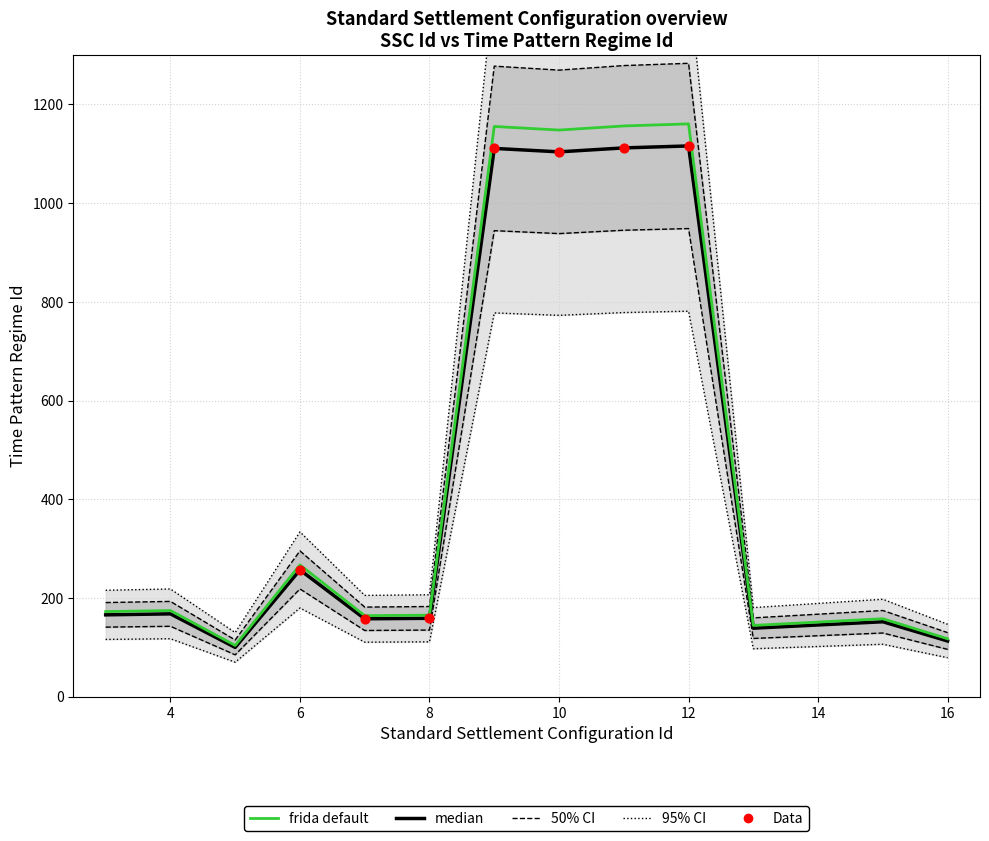

Which has a higher value, 5 or 10?

10